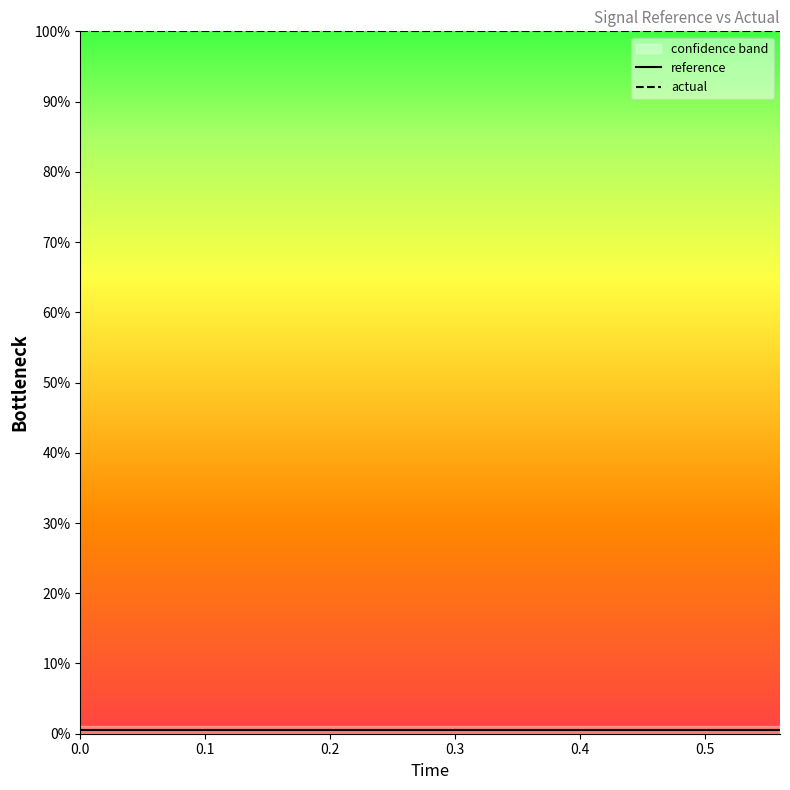

What are all the series names shown in the legend?

reference, actual